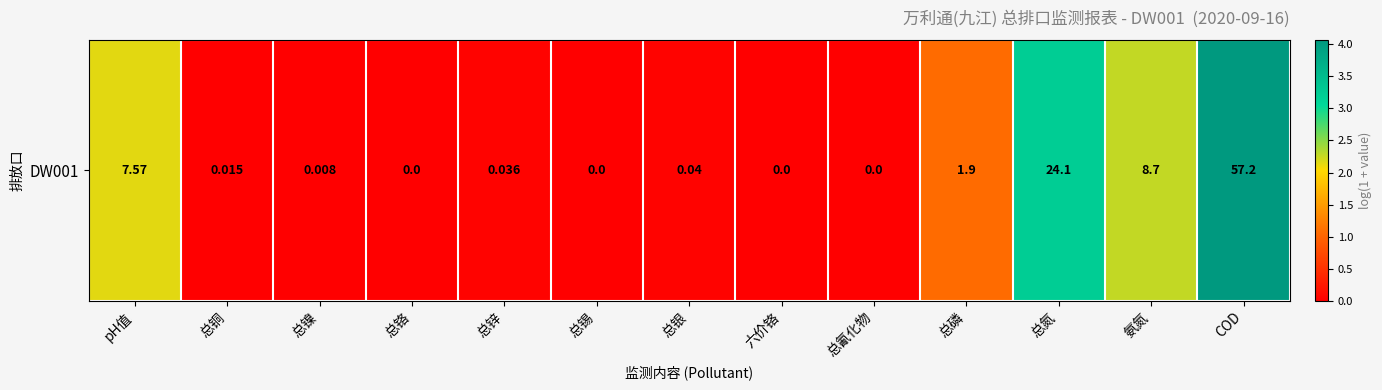

The value at COD is 4.1. True or false?

True